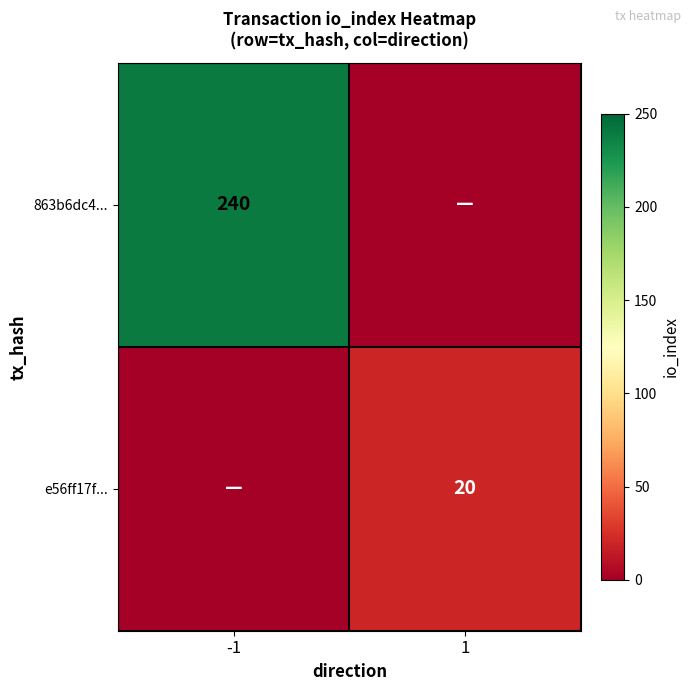

How many data points does each series have?

2